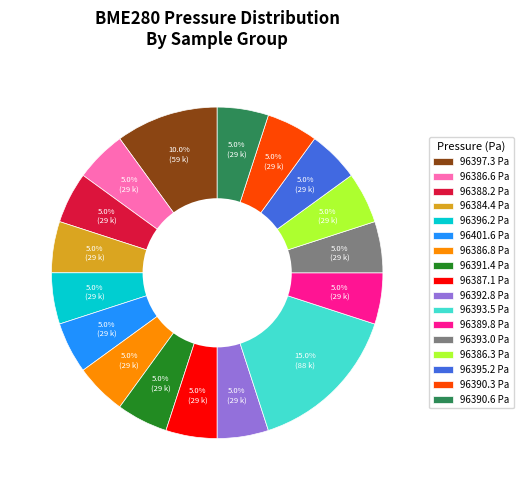

Does 96396.2 Pa account for over 50% of the chart?

No